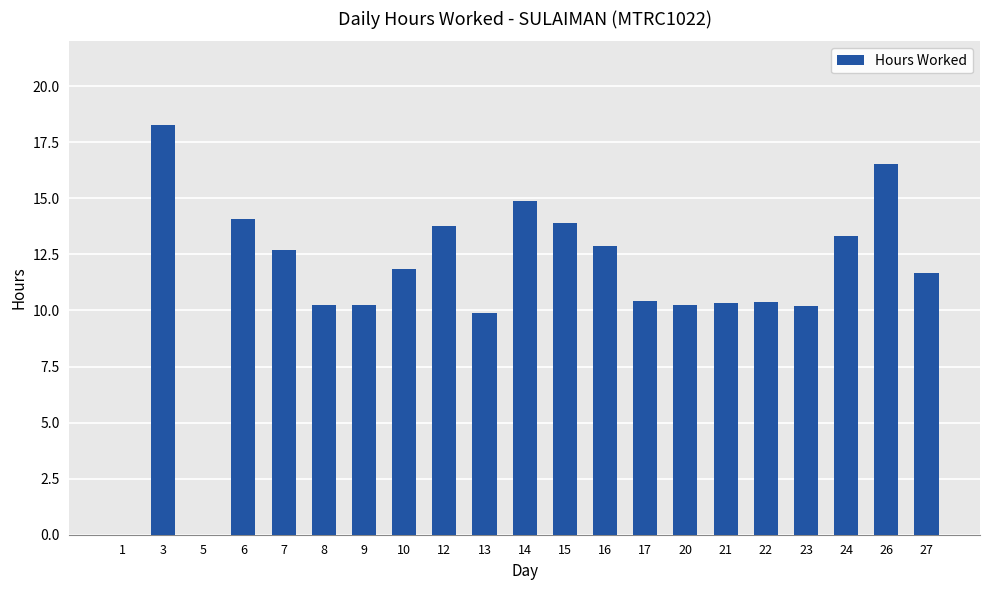

What is the maximum value shown in the chart?

18.3